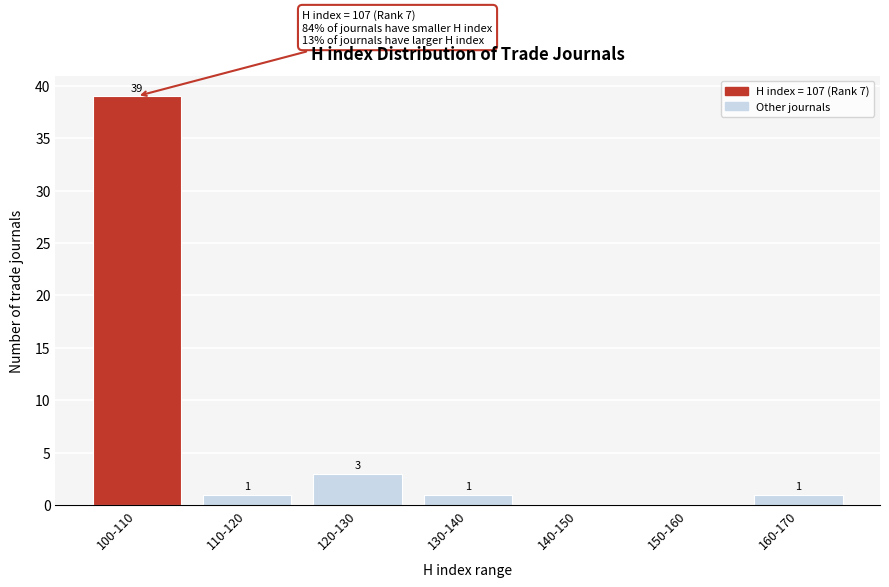

Reading left to right, transcribe all the data shown in this chart.

100-110=39	110-120=1	120-130=3	130-140=1	140-150=0	150-160=0	160-170=1